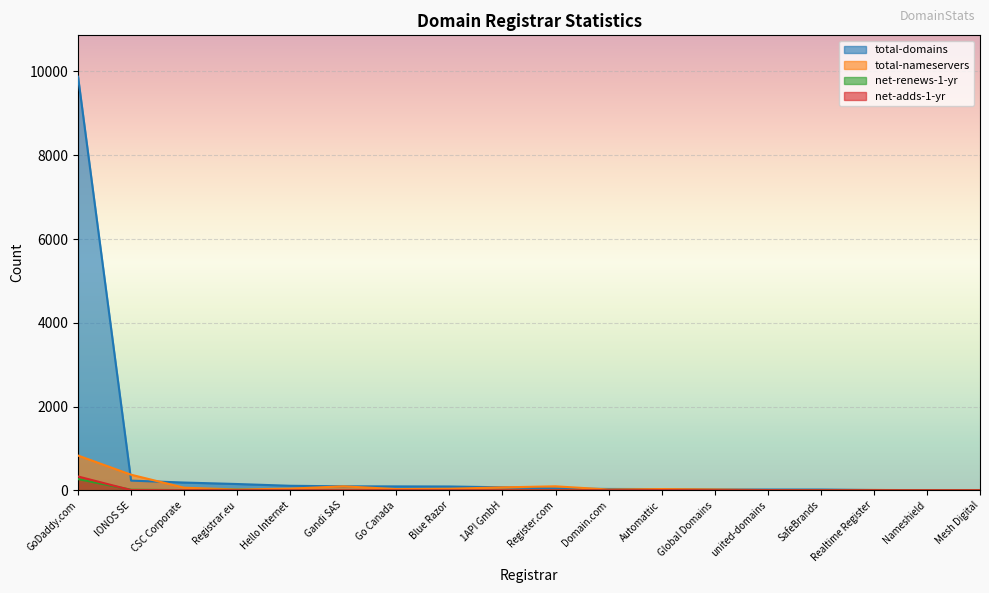

Where does the net-renews-1-yr series first go above 2?

GoDaddy.com